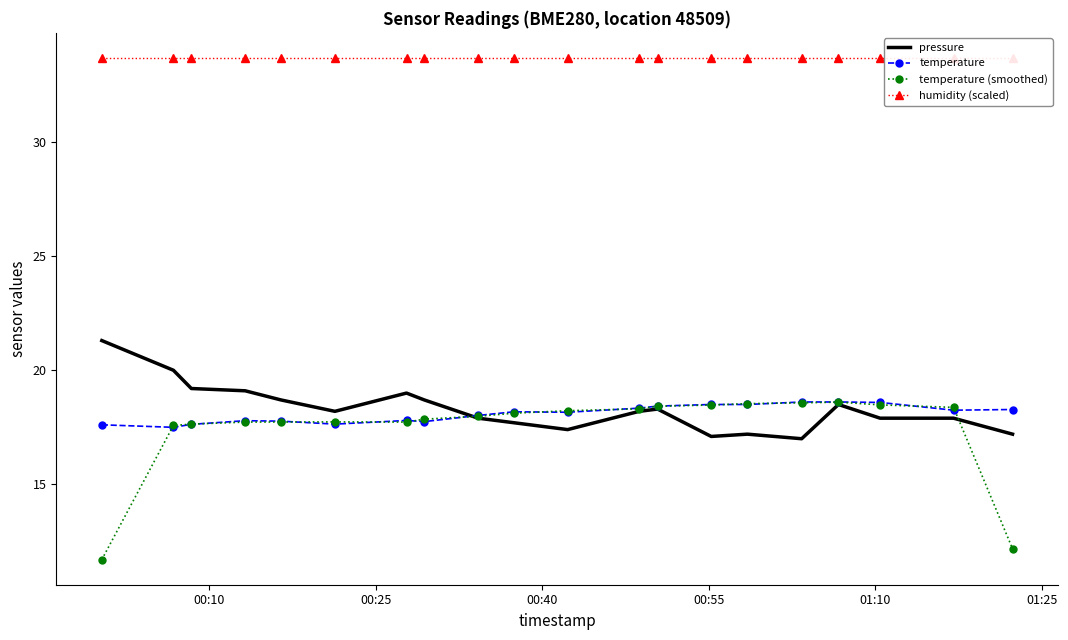

How many times do pressure and temperature cross each other?

1